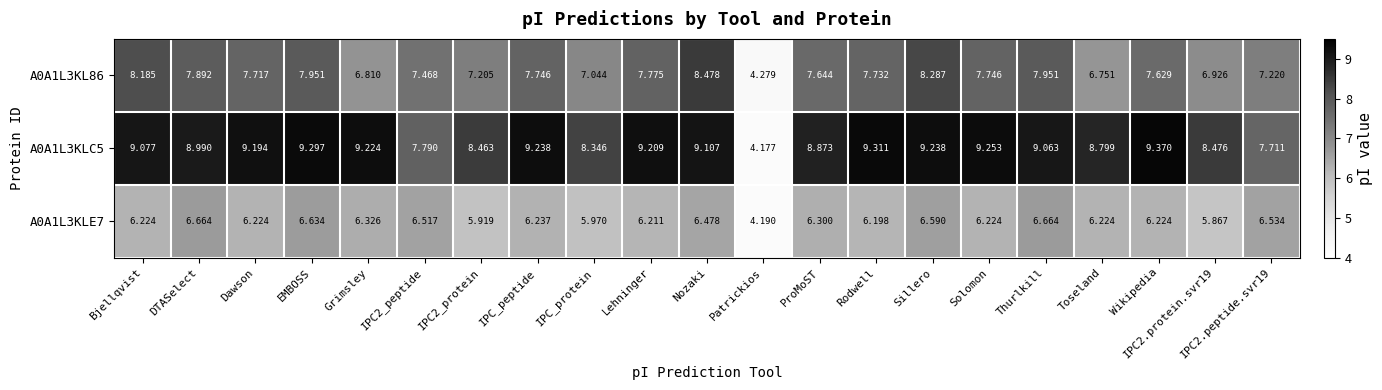

How many series are shown in this chart?

3